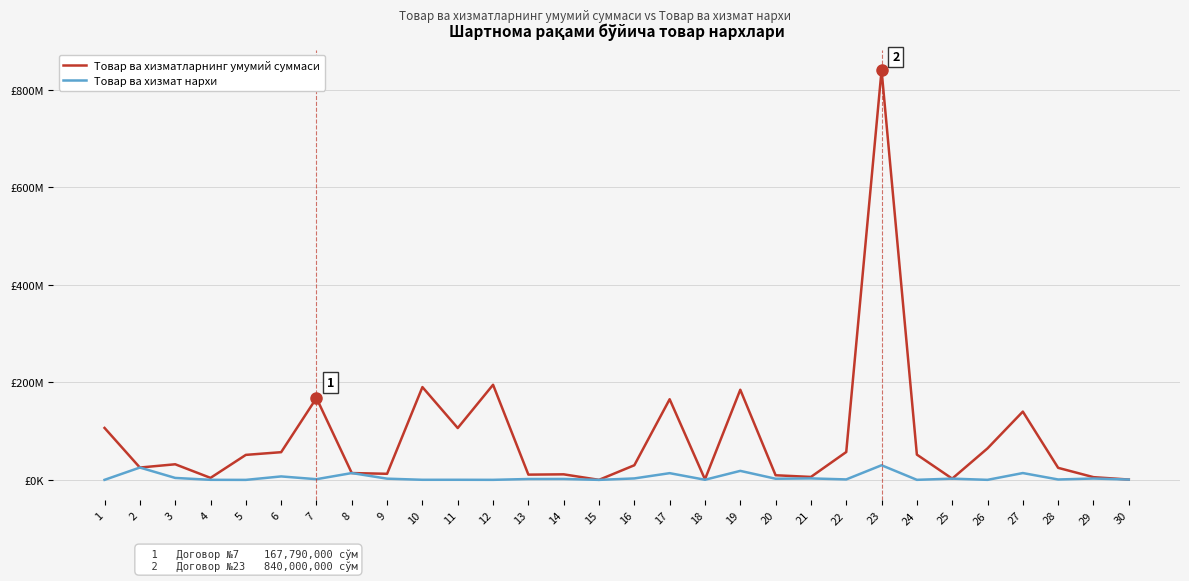

Reading left to right, extract all data points from this chart.

Товар ва хизматларнинг умумий суммаси: 1=106498815	2=25300000	3=32000000	4=4110000	5=51250000	6=56800000	7=167790000	8=13990000	9=12486500	10=190250000	11=106300000	12=195000000	13=10770000	14=11370000	15=80000	16=30000000	17=165360000	18=1116000	19=184800000	20=9476000	21=6058000	22=57120000	23=840000000	24=51800000	25=2553333	26=64600000	27=140000000	28=24690000	29=5596000	30=689000
Товар ва хизмат нархи: 1=70999	2=25300000	3=4000000	4=137000	5=2500	6=7100000	7=1410000	8=13990000	9=2497300	10=190250	11=212600	12=97500	13=1795000	14=1895000	15=20000	16=3000000	17=13780000	18=279000	19=18480000	20=2369000	21=3029000	22=952000	23=30000000	24=103600	25=2553333	26=85000	27=14000000	28=823000	29=2798000	30=689000